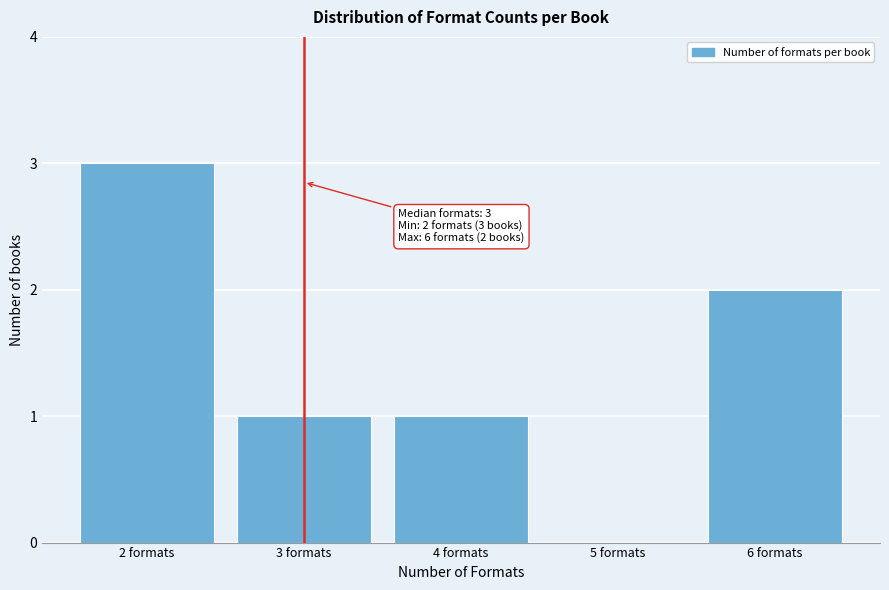

Reading left to right, list all the values displayed in this chart.

2 formats=3	3 formats=1	4 formats=1	5 formats=0	6 formats=2